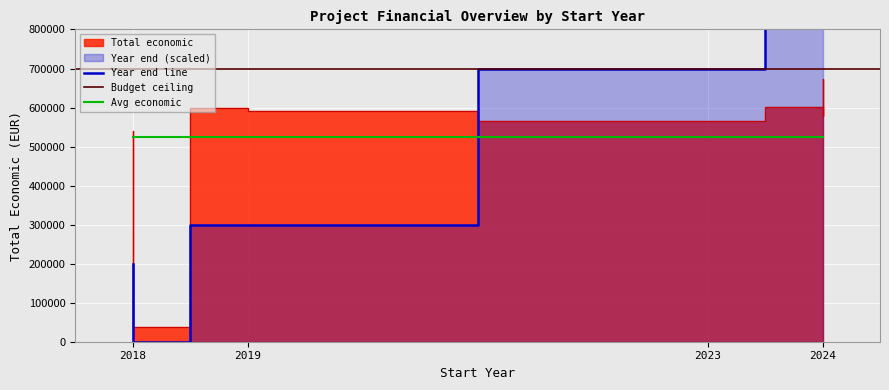

What is the difference between the second highest and minimum values in the Total economic series?

565648.4